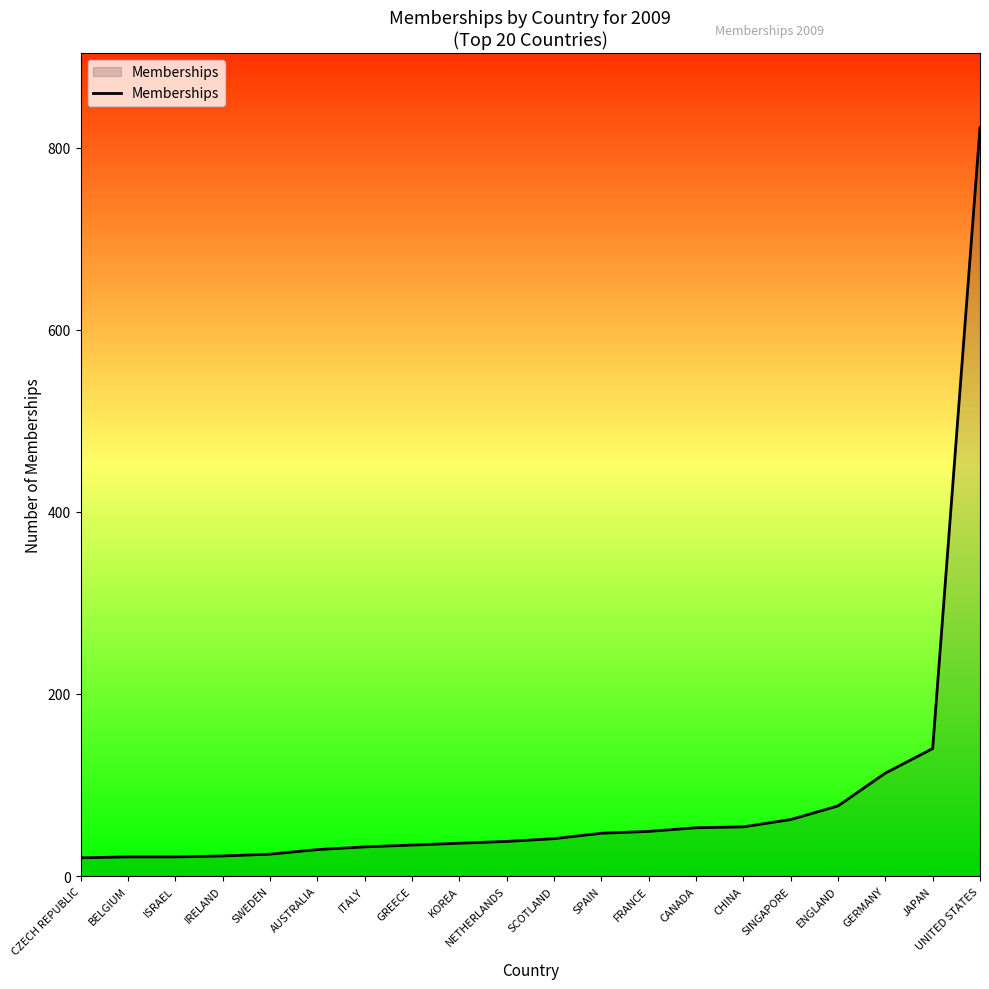

How many values are below 41?

10